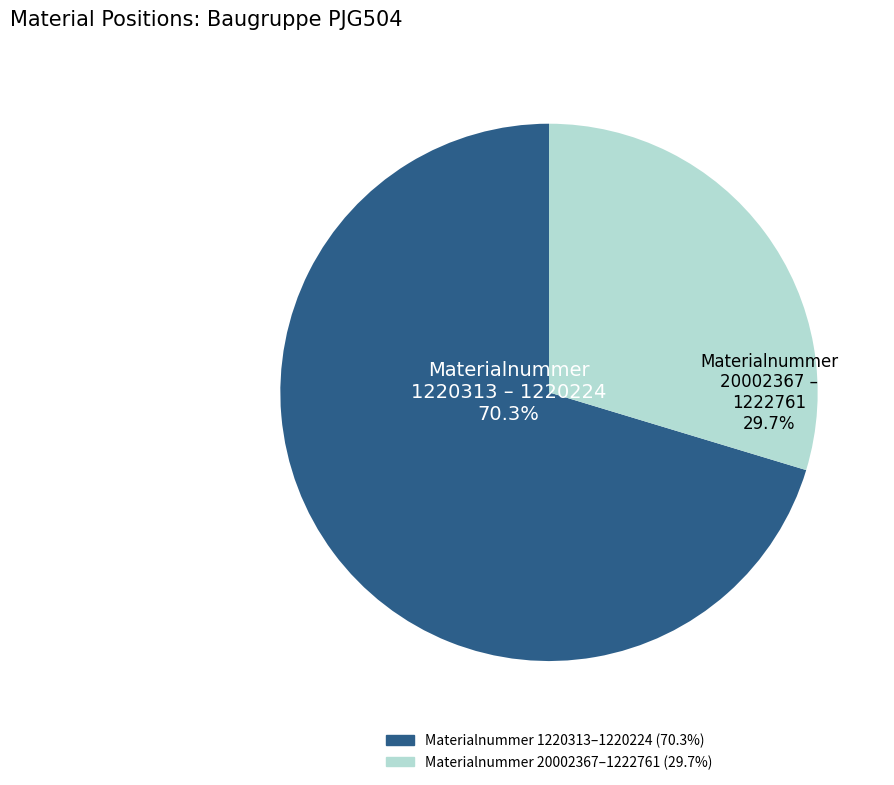

Does any single category account for the majority?

Yes